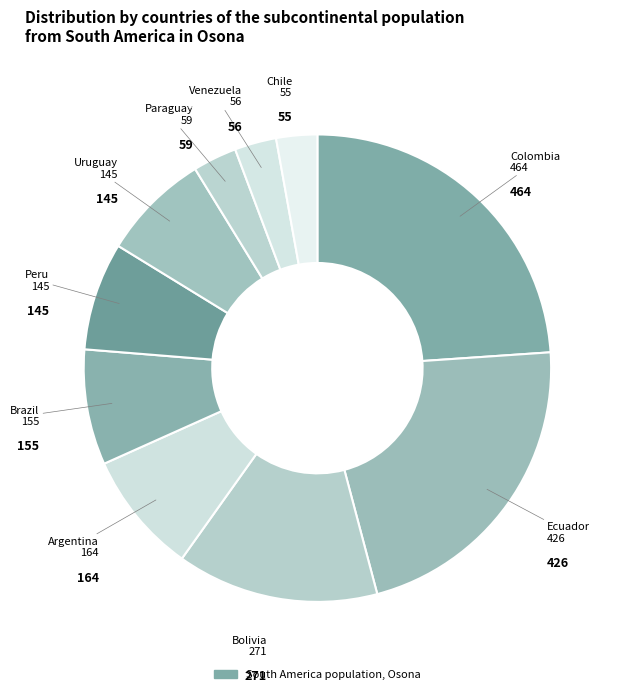

Count the number of slices in the pie.

10